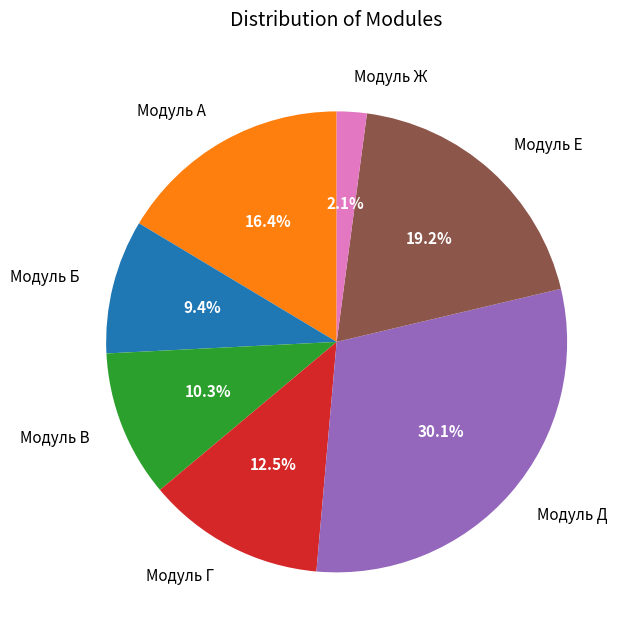

The Модуль Б slice represents 1% of the pie. True or false?

False